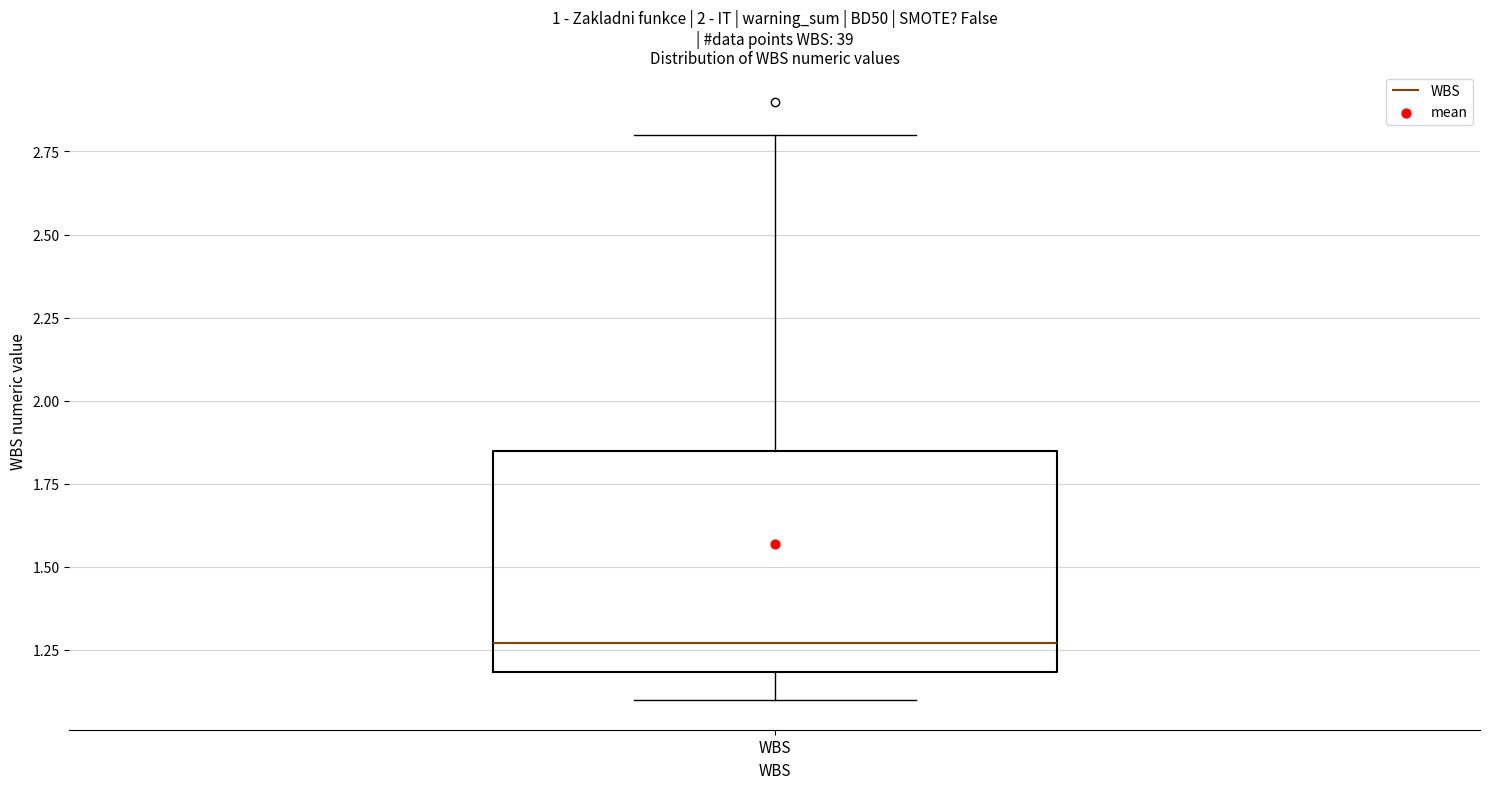

Read this box plot against the y-axis: the position of the median line, the range covered by the box, and the ends of both whiskers. The values are not printed on the chart, so give them approximately, as read against the axis.

median 1.25, box 1.20 to 1.85, whiskers 1.10 to 2.80